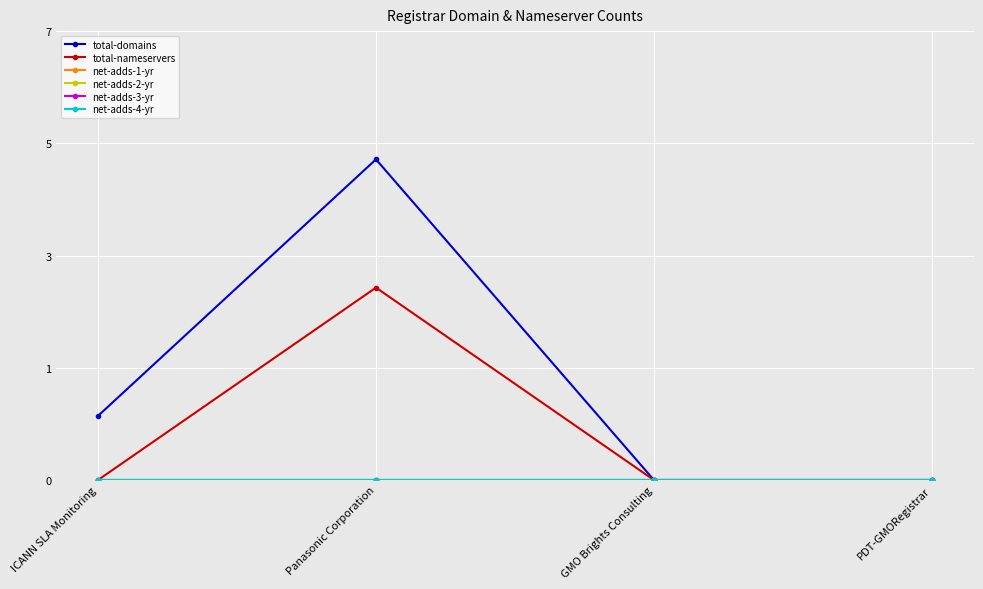

True or false: net-adds-4-yr has more than 2 points higher than both neighbors.

False